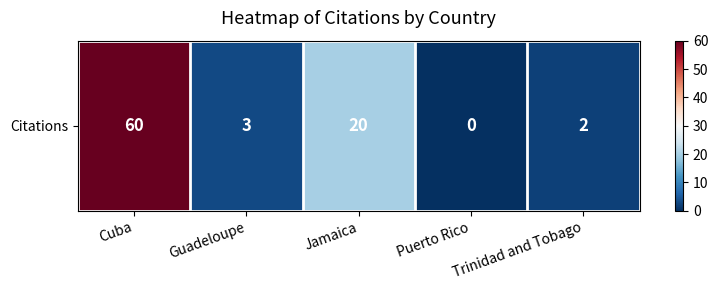

Reading left to right, transcribe all the data shown in this chart.

Cuba=60	Guadeloupe=3	Jamaica=20	Puerto Rico=0	Trinidad and Tobago=2